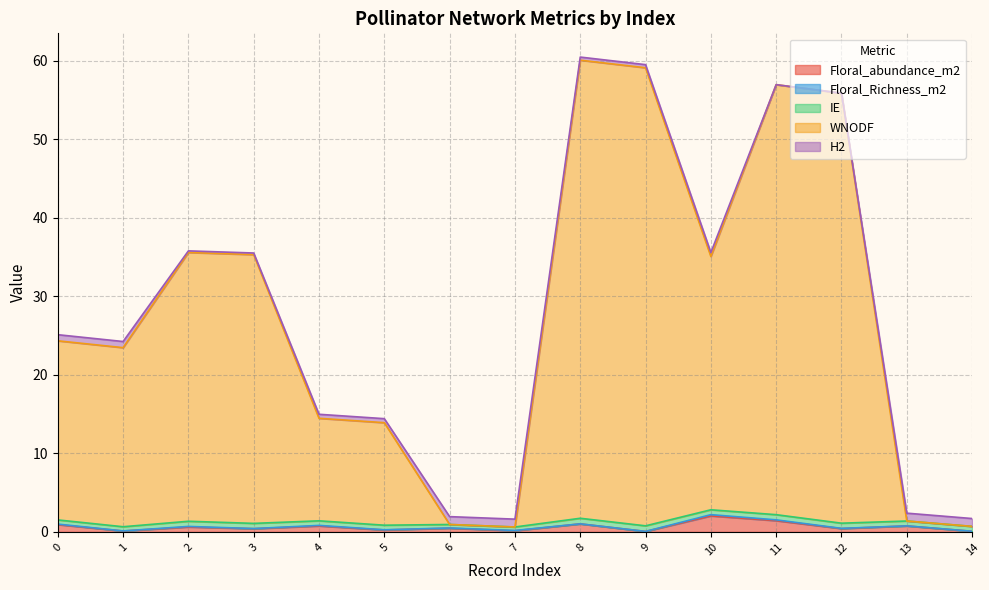

True or false: H2 has a value of 1.7 at 7.

False